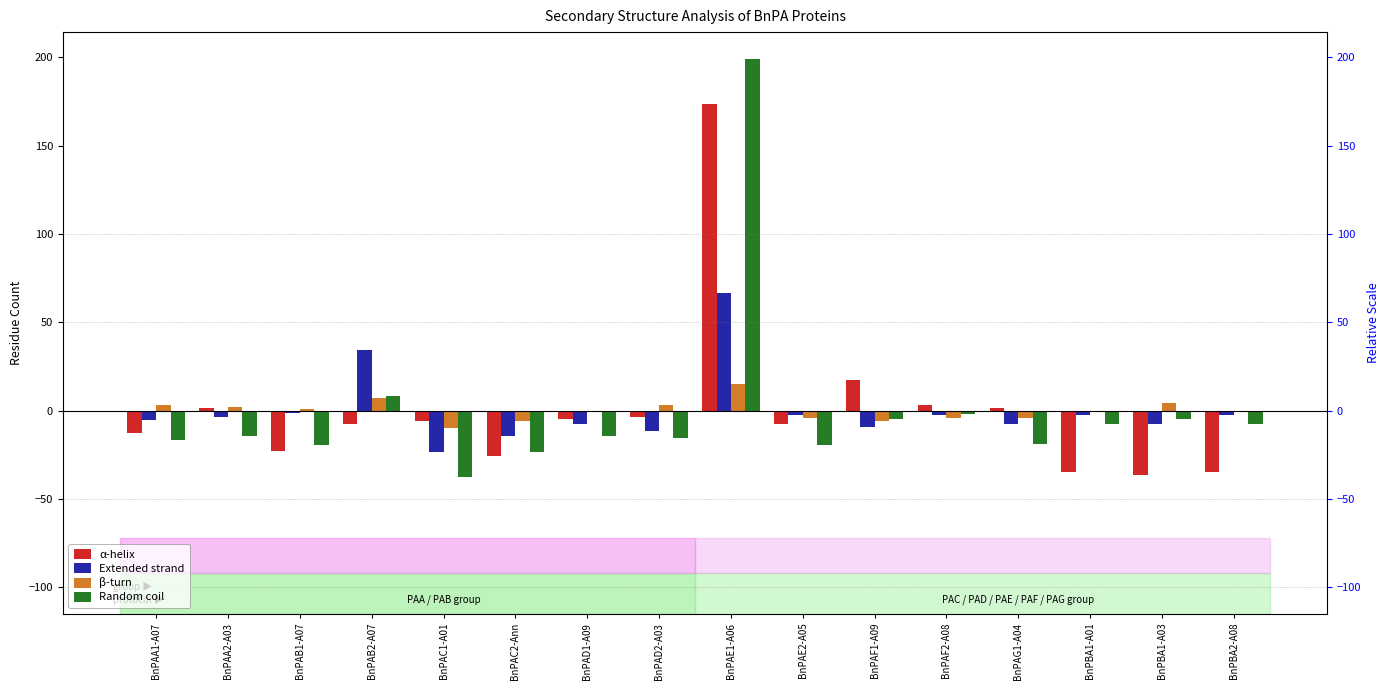

Reading left to right, what are all the values shown in this chart?

α-helix: BnPAA1-A07=-12.7	BnPAA2-A03=1.3	BnPAB1-A07=-22.7	BnPAB2-A07=-7.7	BnPAC1-A01=-5.7	BnPAC2-Ann=-25.7	BnPAD1-A09=-4.7	BnPAD2-A03=-3.7	BnPAE1-A06=173.3	BnPAE2-A05=-7.7	BnPAF1-A09=17.3	BnPAF2-A08=3.3	BnPAG1-A04=1.3	BnPBA1-A01=-34.7	BnPBA1-A03=-36.7	BnPBA2-A08=-34.7
Extended strand: BnPAA1-A07=-5.4	BnPAA2-A03=-3.4	BnPAB1-A07=-1.4	BnPAB2-A07=34.6	BnPAC1-A01=-23.4	BnPAC2-Ann=-14.4	BnPAD1-A09=-7.4	BnPAD2-A03=-11.4	BnPAE1-A06=66.6	BnPAE2-A05=-2.4	BnPAF1-A09=-9.4	BnPAF2-A08=-2.4	BnPAG1-A04=-7.4	BnPBA1-A01=-2.4	BnPBA1-A03=-7.4	BnPBA2-A08=-2.4
β-turn: BnPAA1-A07=3.0	BnPAA2-A03=2.0	BnPAB1-A07=1.0	BnPAB2-A07=7.0	BnPAC1-A01=-10.0	BnPAC2-Ann=-6.0	BnPAD1-A09=-1.0	BnPAD2-A03=3.0	BnPAE1-A06=15.0	BnPAE2-A05=-4.0	BnPAF1-A09=-6.0	BnPAF2-A08=-4.0	BnPAG1-A04=-4.0	BnPBA1-A01=0.0	BnPBA1-A03=4.0	BnPBA2-A08=0.0
Random coil: BnPAA1-A07=-16.7	BnPAA2-A03=-14.7	BnPAB1-A07=-19.7	BnPAB2-A07=8.3	BnPAC1-A01=-37.7	BnPAC2-Ann=-23.7	BnPAD1-A09=-14.7	BnPAD2-A03=-15.7	BnPAE1-A06=199.3	BnPAE2-A05=-19.7	BnPAF1-A09=-4.7	BnPAF2-A08=-1.7	BnPAG1-A04=-18.7	BnPBA1-A01=-7.7	BnPBA1-A03=-4.7	BnPBA2-A08=-7.7